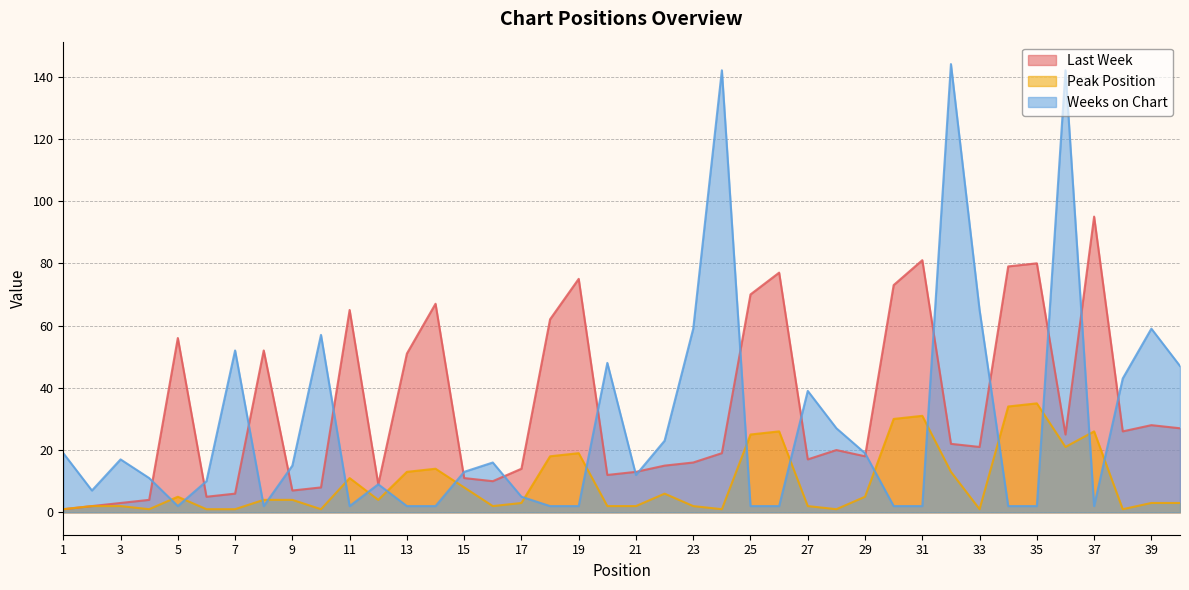

Is the value of Peak Position at 27 greater than the value of Last Week at 4?

No